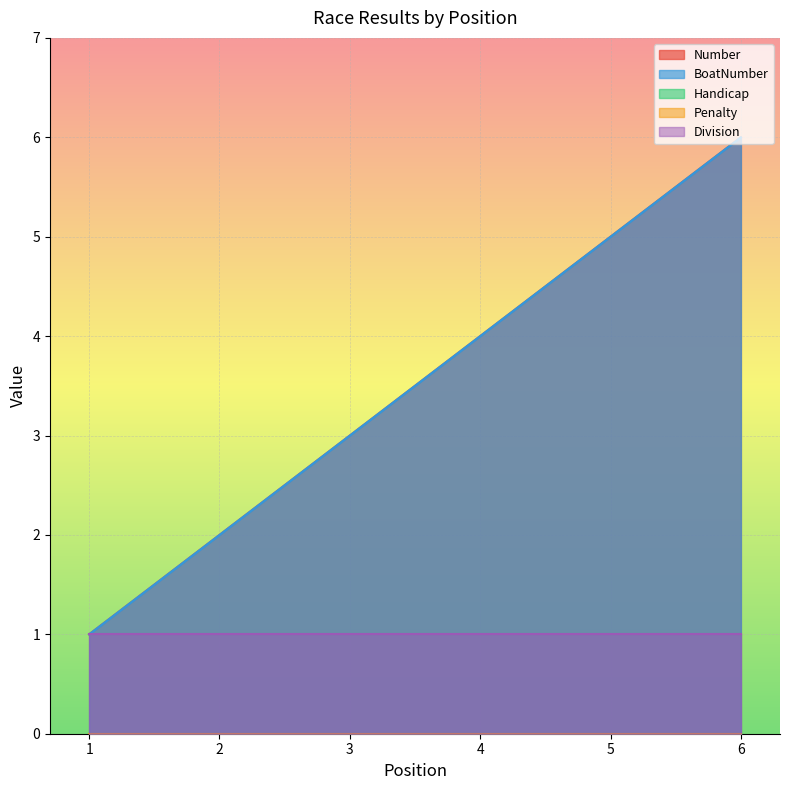

True or false: Number and BoatNumber cross at least once.

False